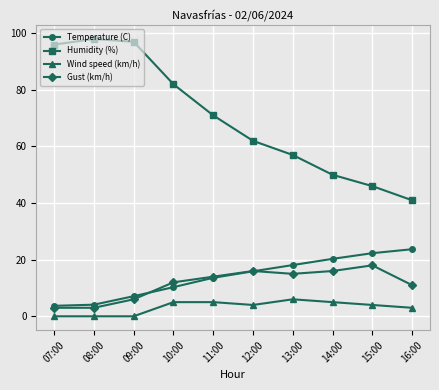

Which series has the largest total across all categories?

Humidity (%)